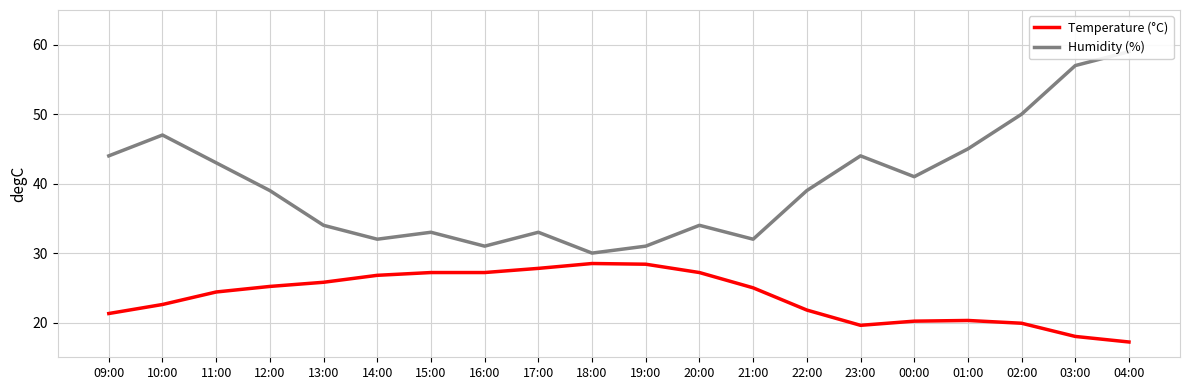

Where does the Temperature (°C) series first go above 25?

12:00